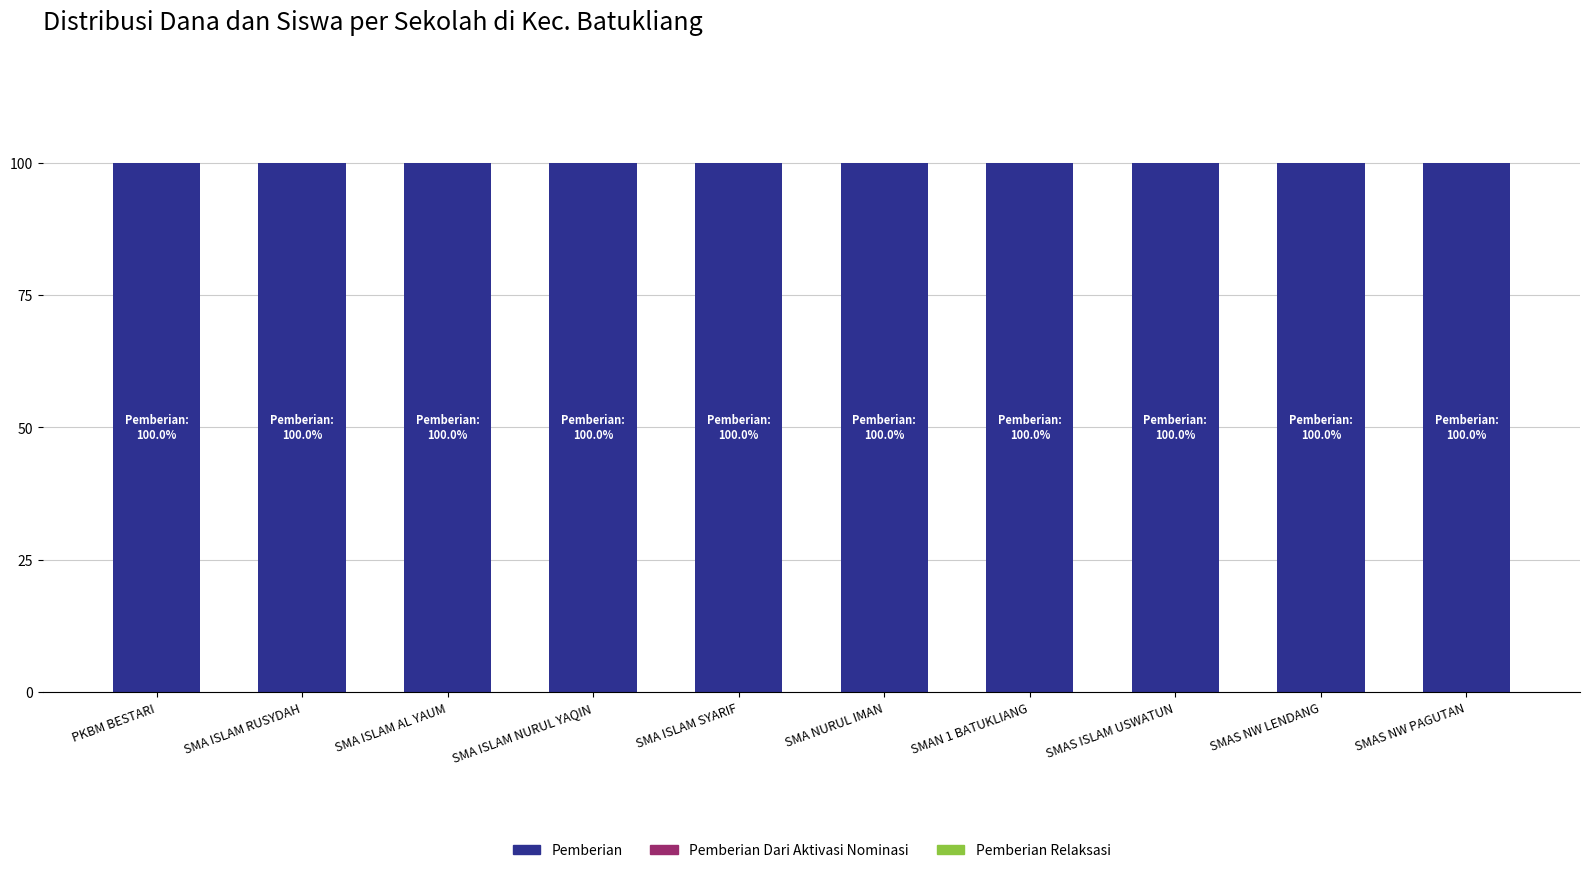

At which category is the sum across all series the highest?

PKBM BESTARI